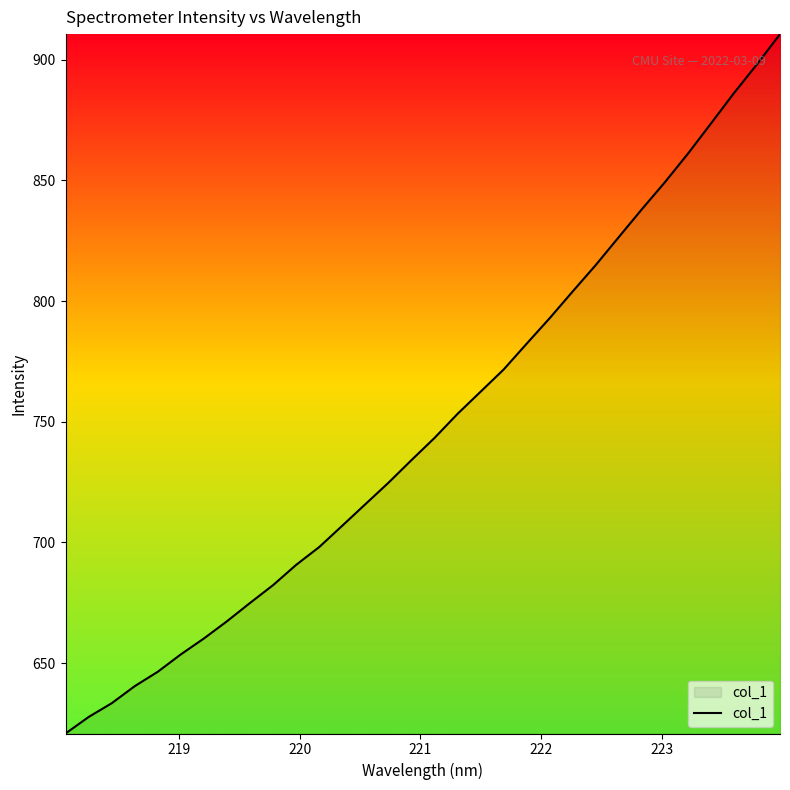

What is the difference between the maximum and minimum values?

289.7